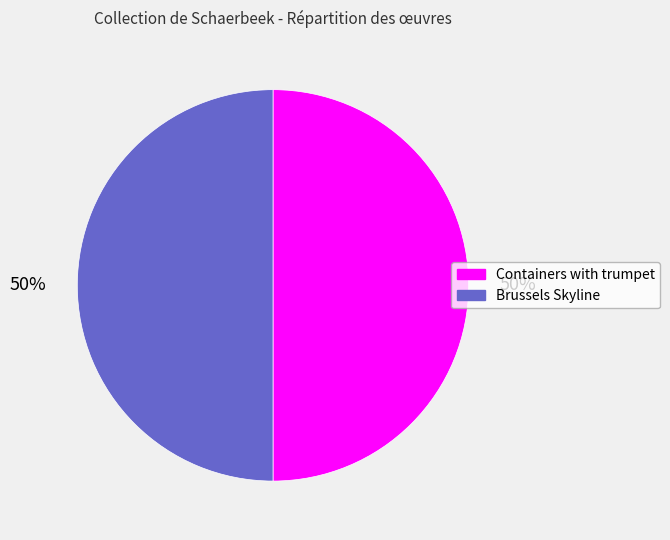

Approximately how many times larger is the value at Containers with trumpet compared to Brussels Skyline?

1.0